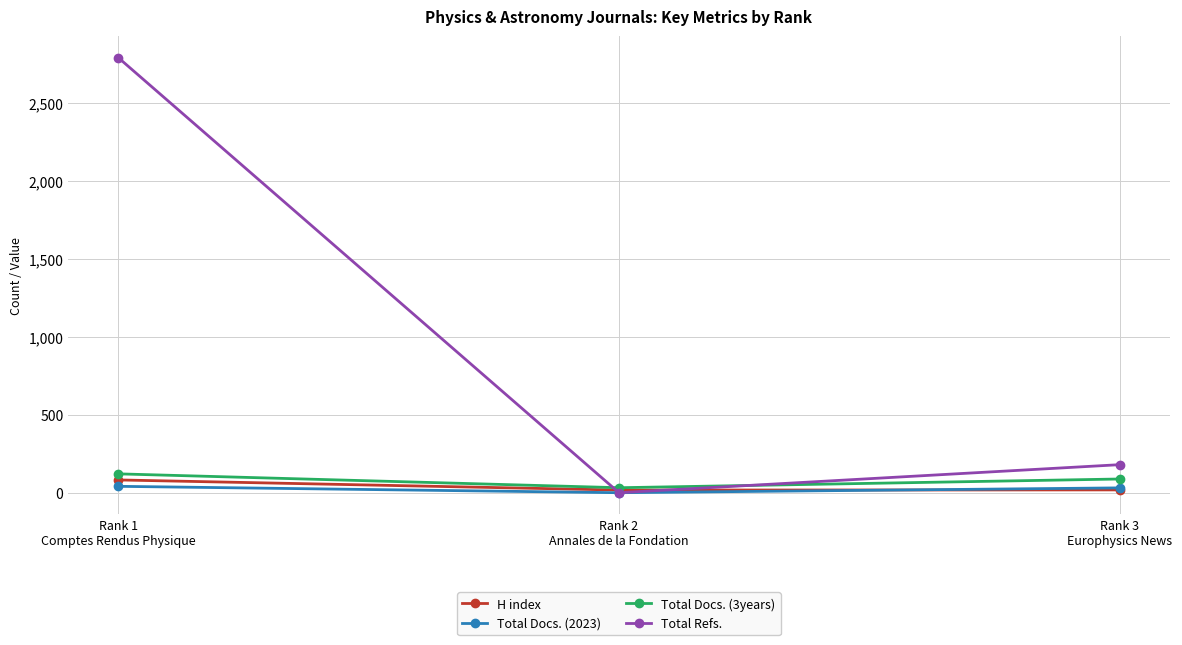

What are all the series names shown in the legend?

H index, Total Docs. (2023), Total Docs. (3years), Total Refs.